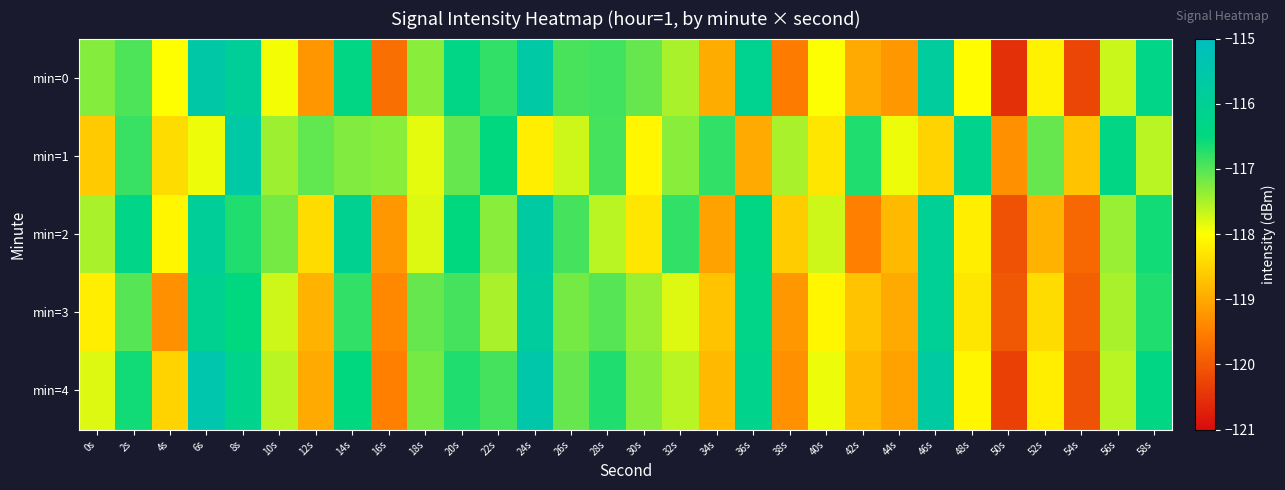

At how many categories does at least one series exceed -117?

17